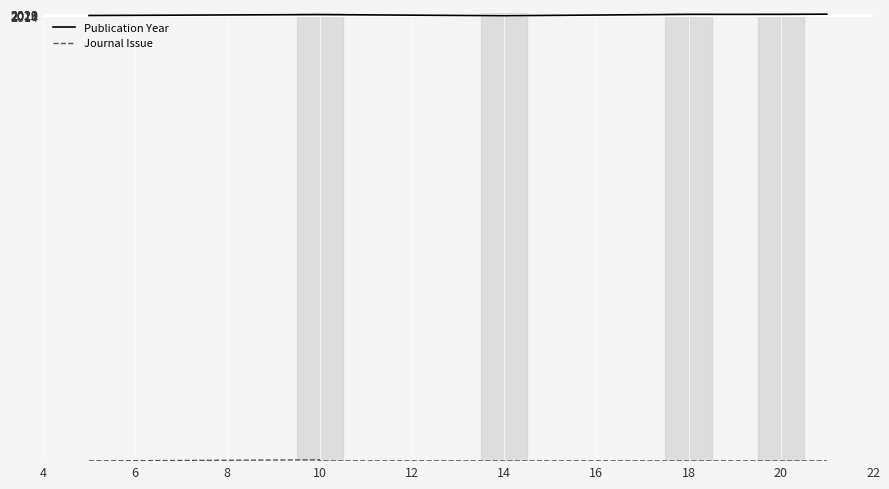

Rank the series by their average value, from highest to lowest.

Publication Year, Journal Issue